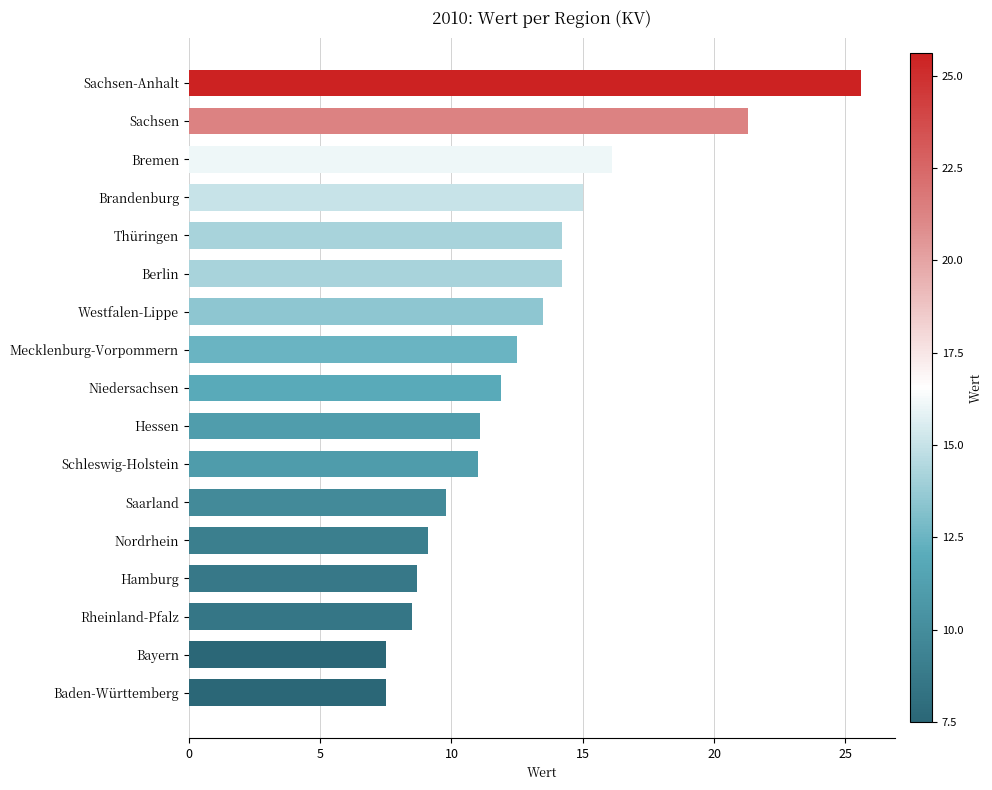

What is the smallest value displayed?

7.5